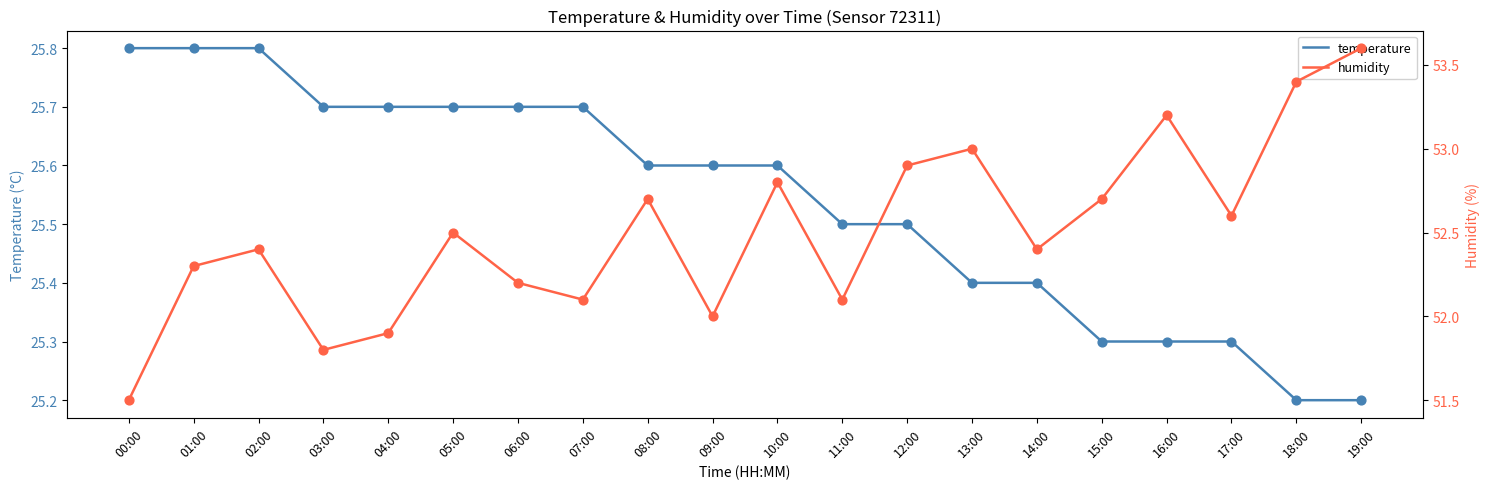

Is the value of humidity at 14:00 greater than the value of temperature at 14:00?

Yes